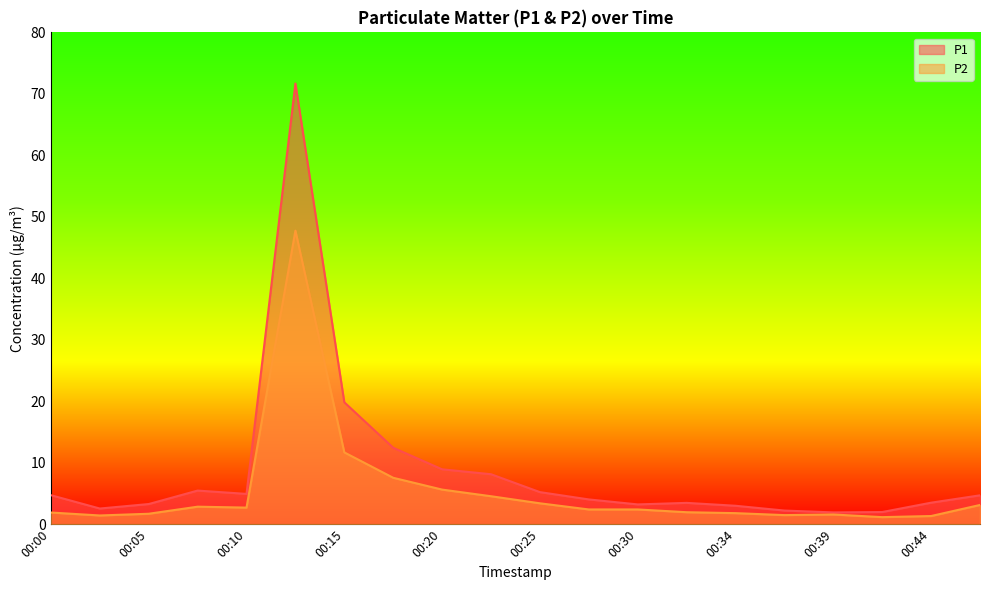

True or false: P1 and P2 intersect in this chart.

False